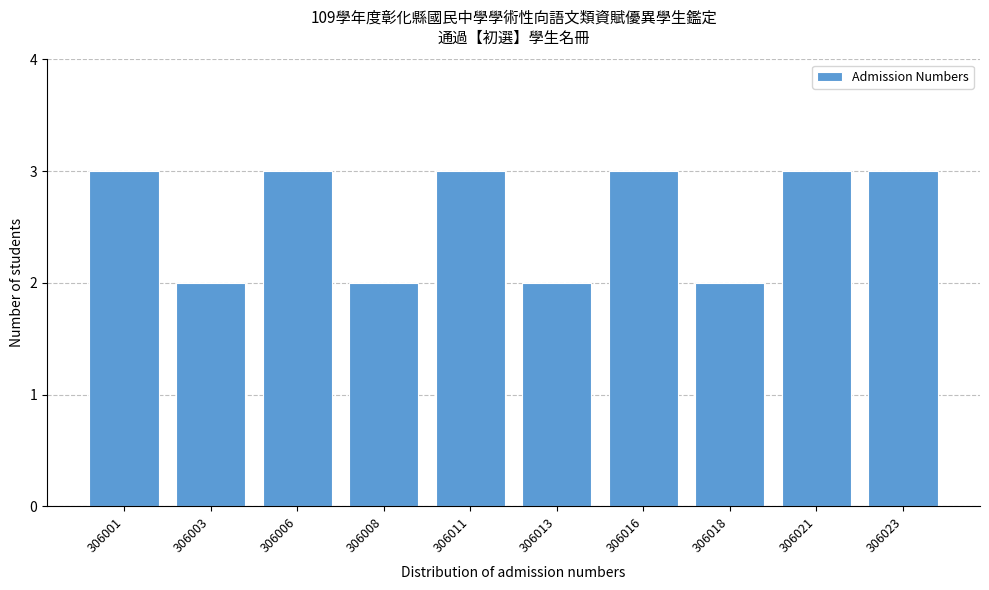

Reading left to right, what are all the values shown in this chart?

306001=3	306003=2	306006=3	306008=2	306011=3	306013=2	306016=3	306018=2	306021=3	306023=3